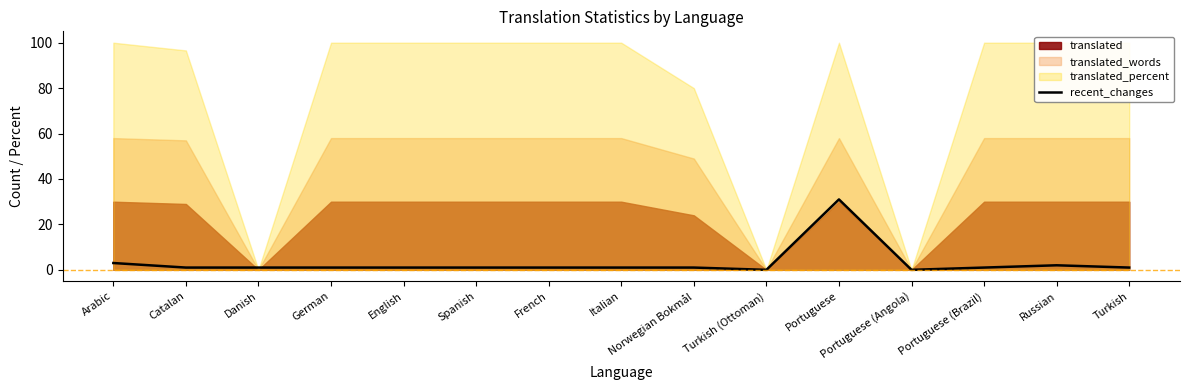

Between Turkish and Norwegian Bokmål, which is larger?

Turkish